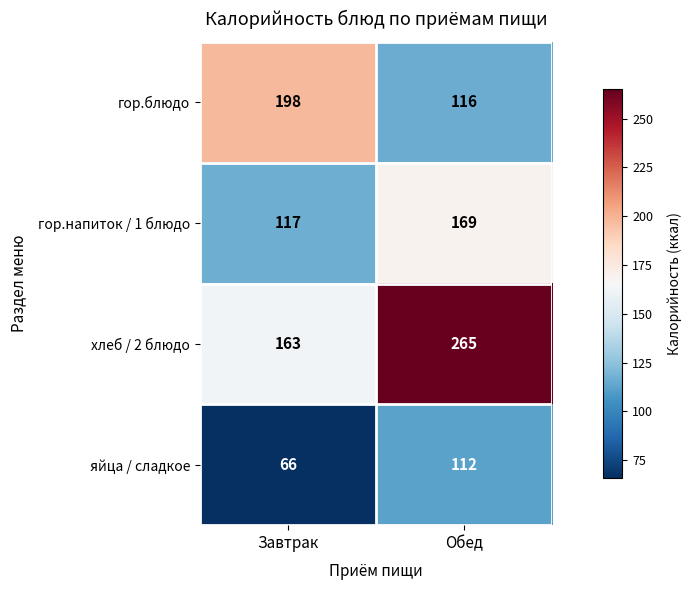

Rank the series at Обед from highest to lowest value.

хлеб / 2 блюдо, гор.напиток / 1 блюдо, гор.блюдо, яйца / сладкое